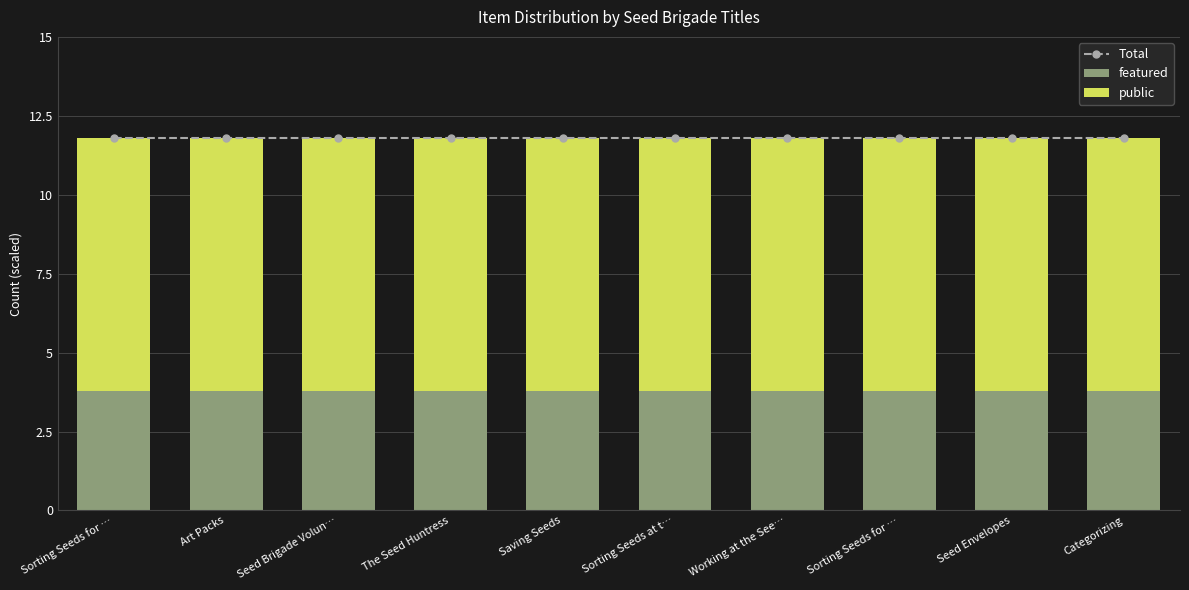

Rank the series at Sorting Seeds for … from lowest to highest value.

featured, public, Total